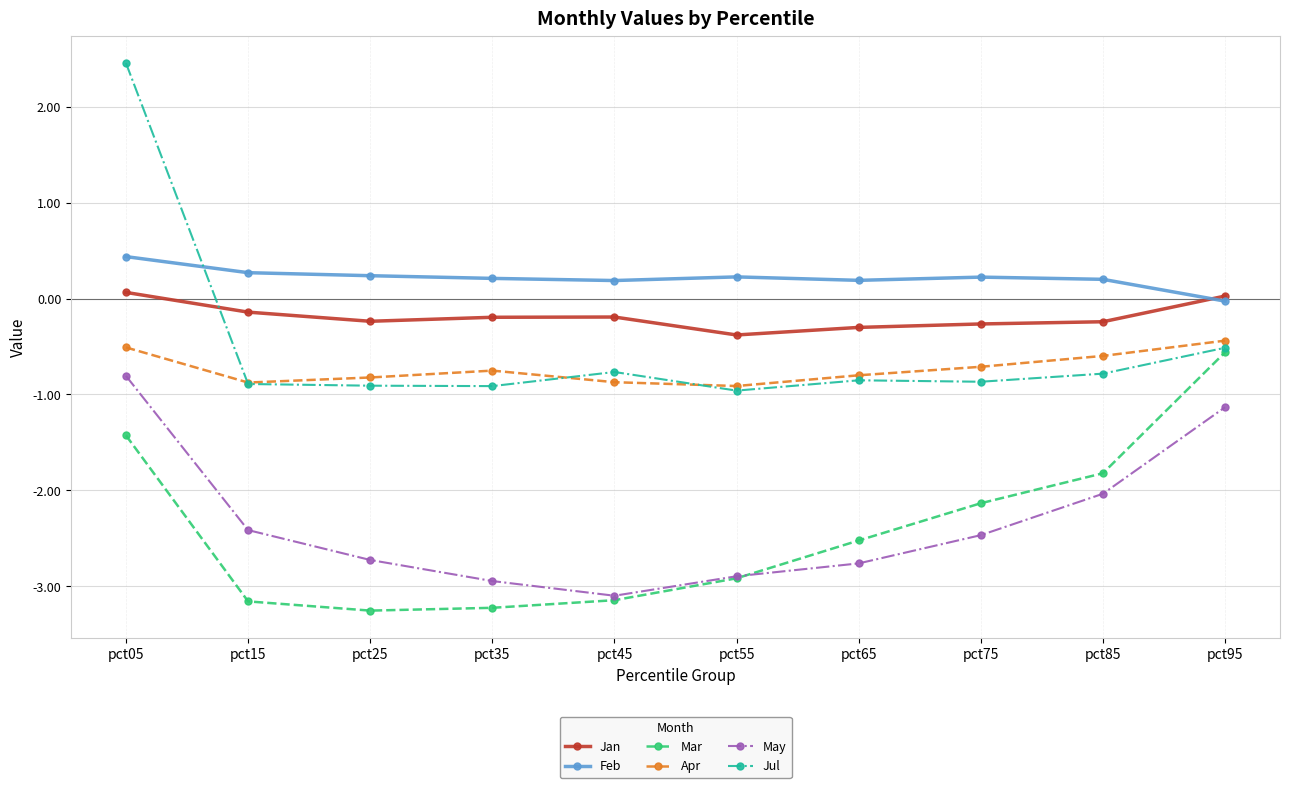

What is the difference between the Jul values at pct85 and pct55?

0.2